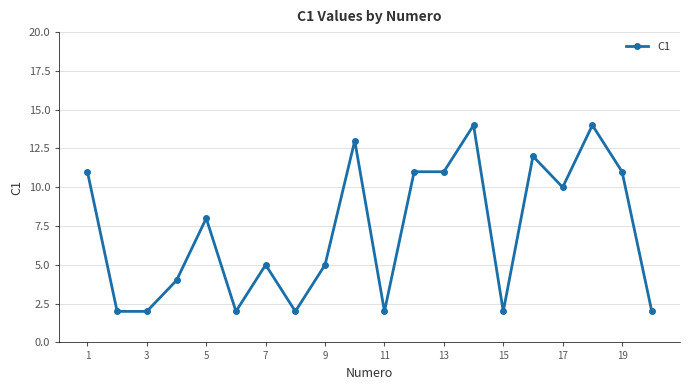

What is the average value?

7